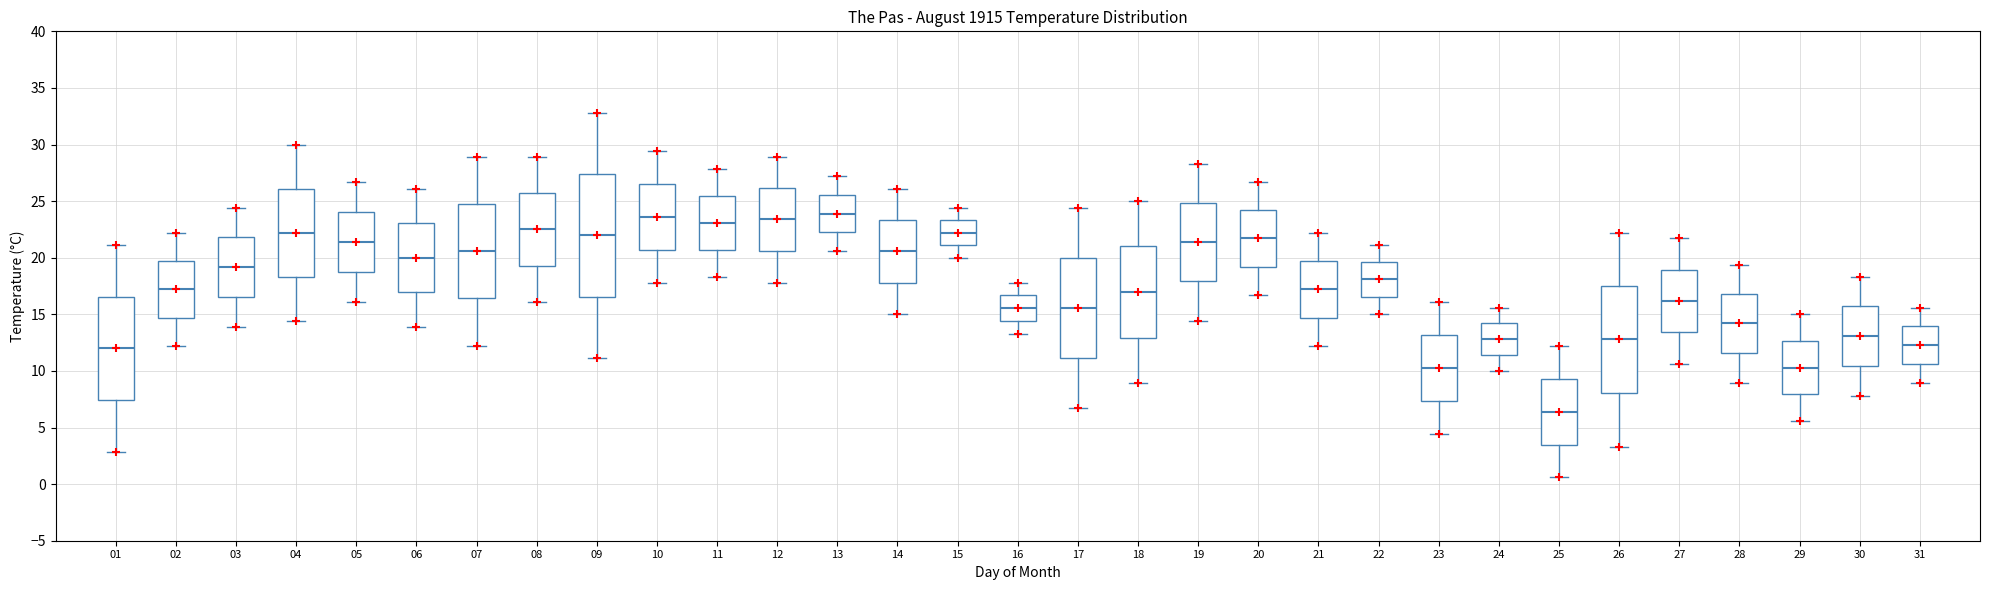

Comparing the boxes themselves (not the whiskers), which one is the tallest?

09